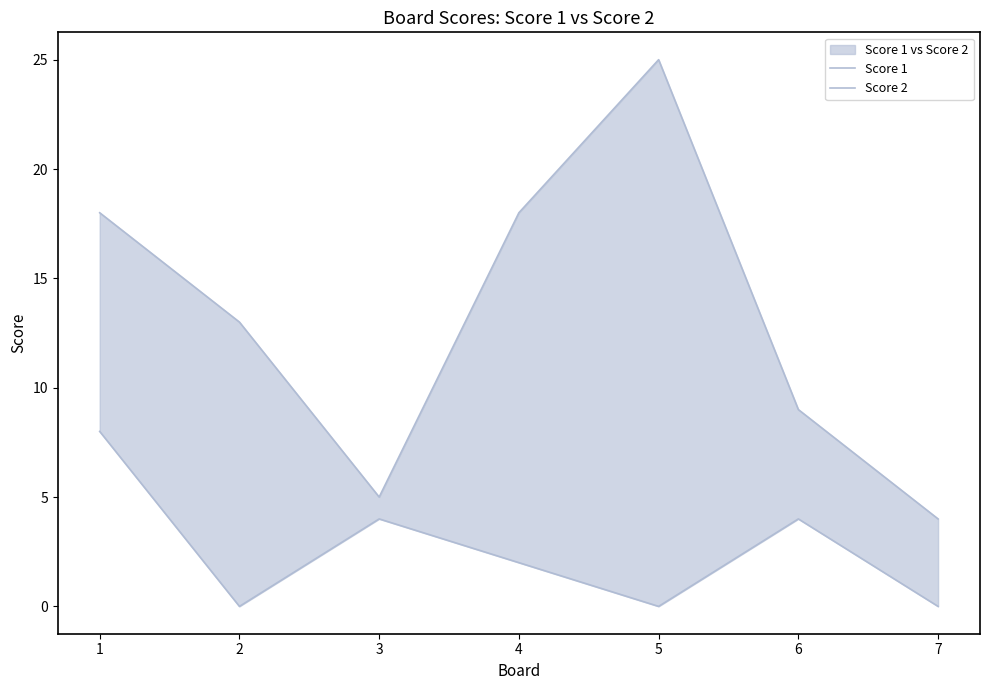

How many values in Score 2 are above zero?

4